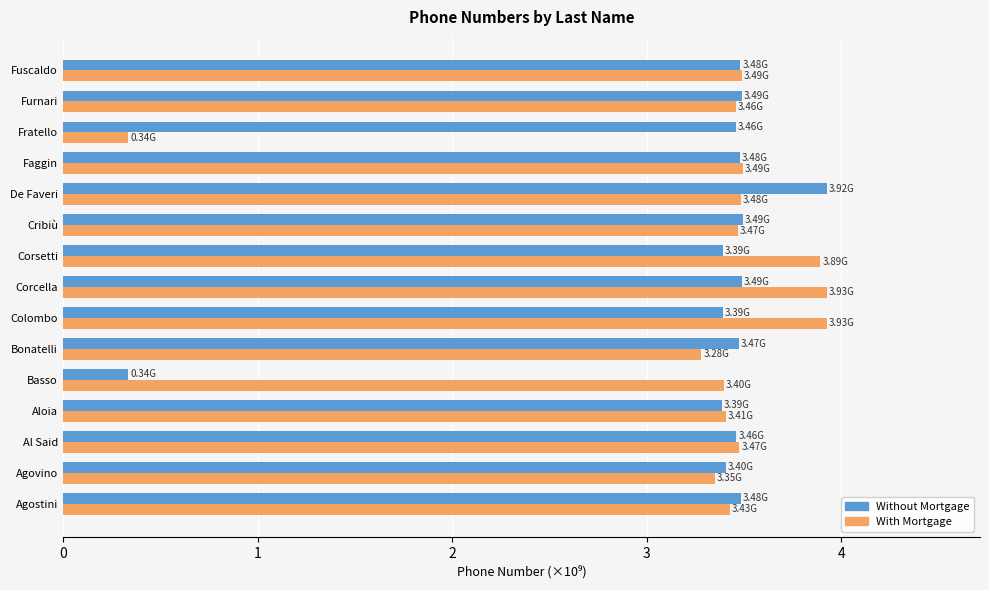

What is the difference between the Without Mortgage values at Agostini and Basso?

3.1